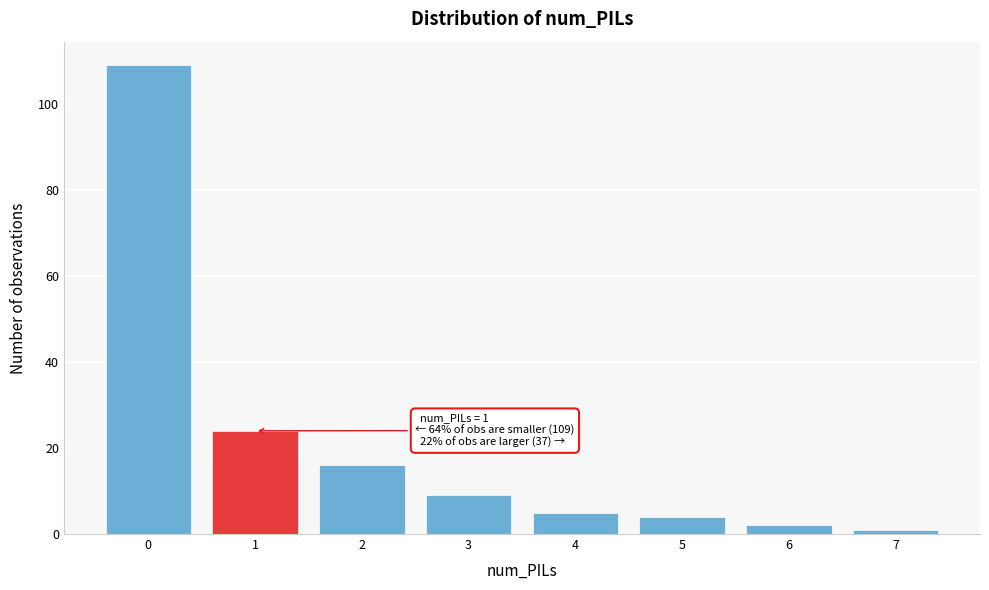

Reading left to right, transcribe all the data shown in this chart.

0=109	1=24	2=16	3=9	4=5	5=4	6=2	7=1